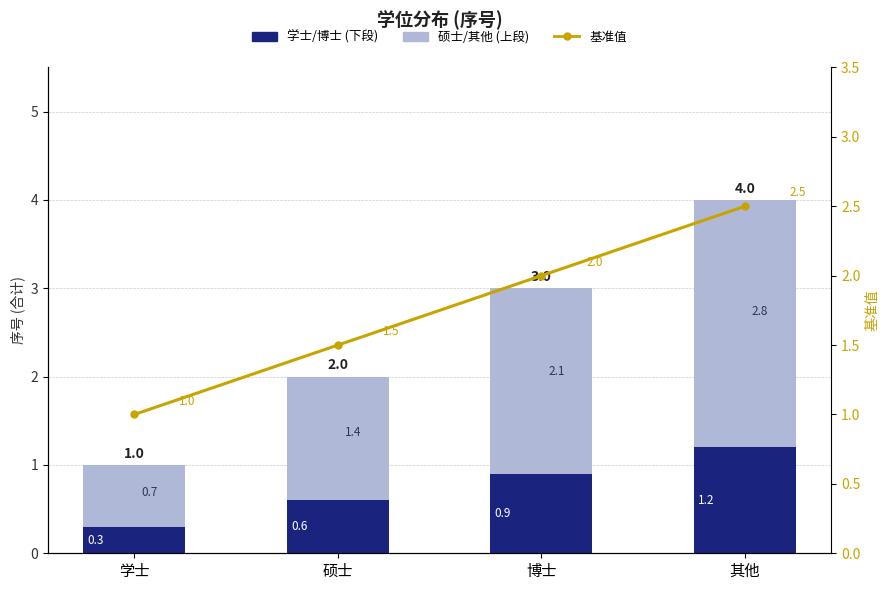

Reading left to right, what are all the values shown in this chart?

学士/博士 (下段): 学士=0.3	硕士=0.6	博士=0.9	其他=1.2
硕士/其他 (上段): 学士=0.7	硕士=1.4	博士=2.1	其他=2.8
基准值: 学士=1.0	硕士=1.5	博士=2.0	其他=2.5